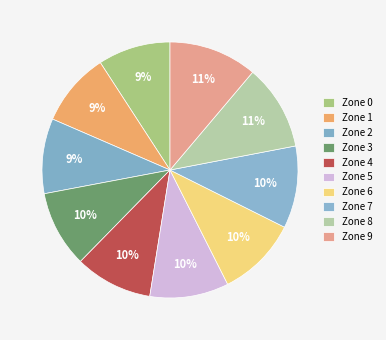

Does Zone 8 account for over 50% of the chart?

No